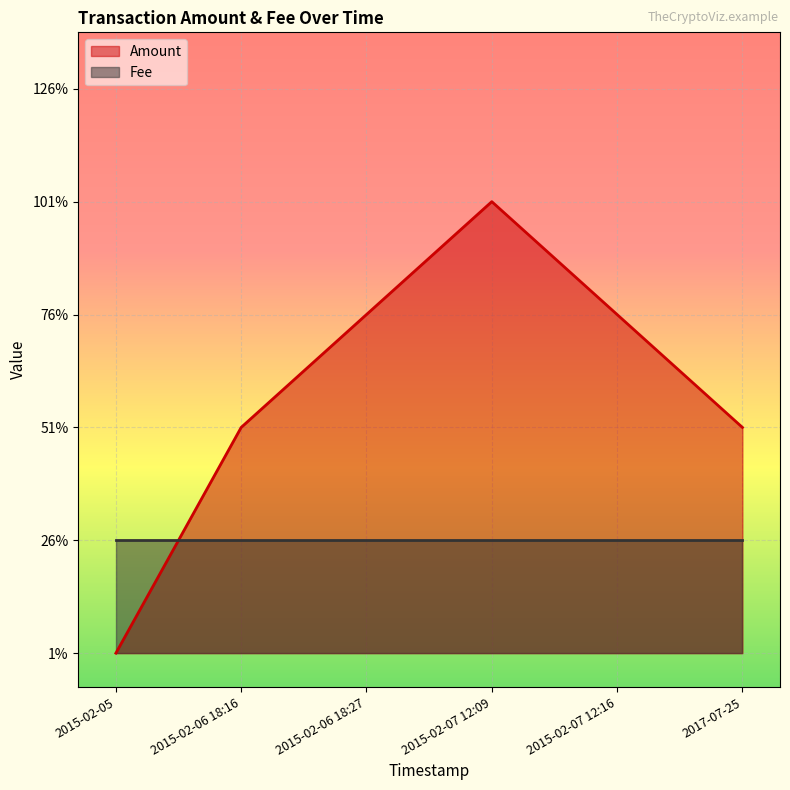

Which category has the lowest value across all series?

2015-02-05